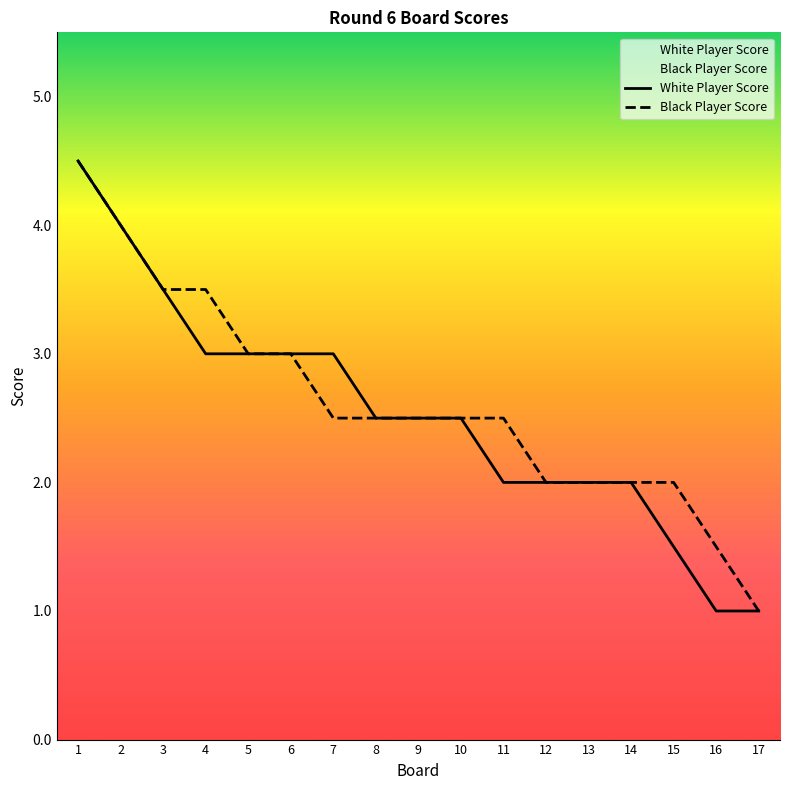

The value of Black Player Score at 10 is 2.5. True or false?

True